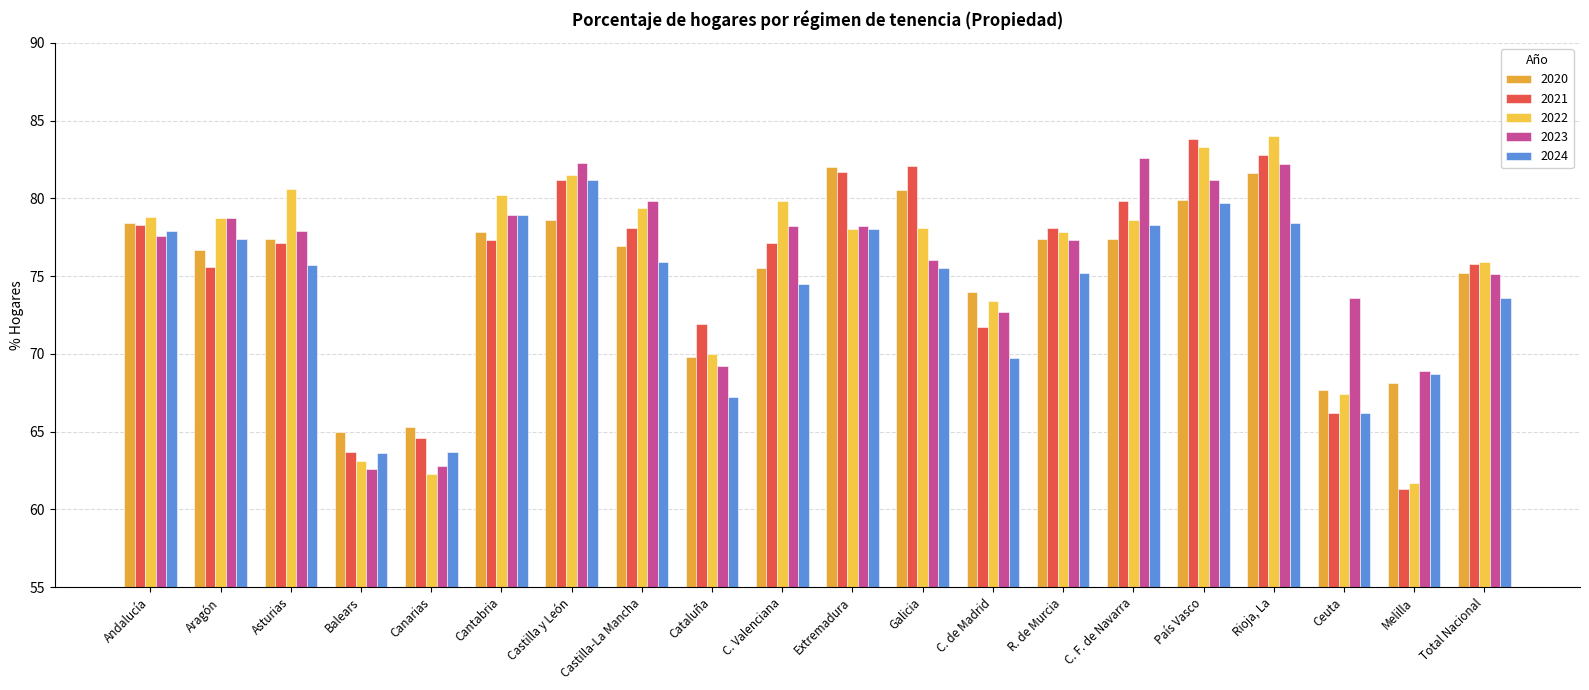

How many bars are there in total?

100